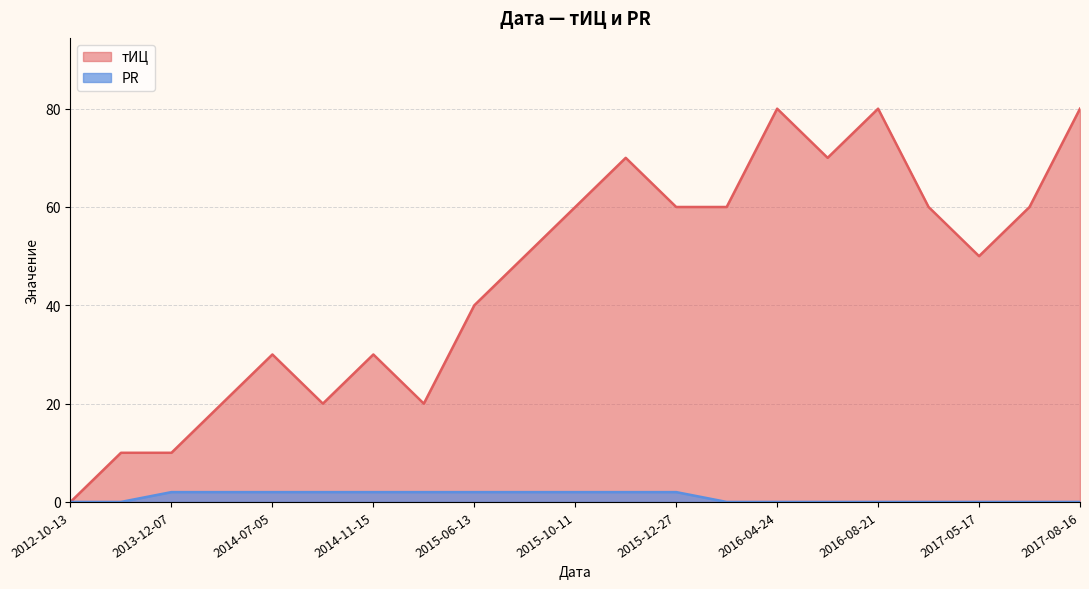

Rank the series by their maximum value, from highest to lowest.

тИЦ, PR